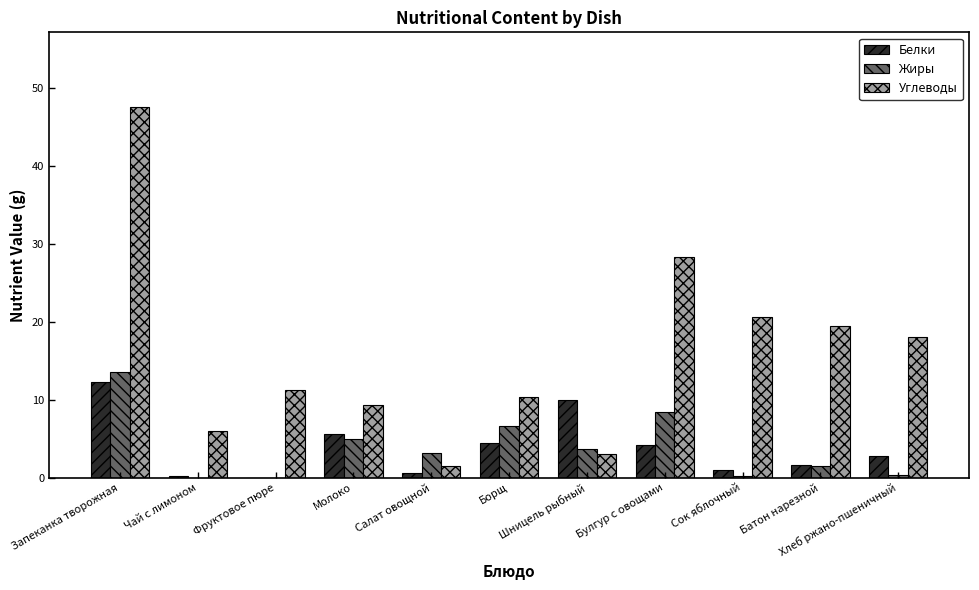

What is the sum of all Углеводы values?

175.4